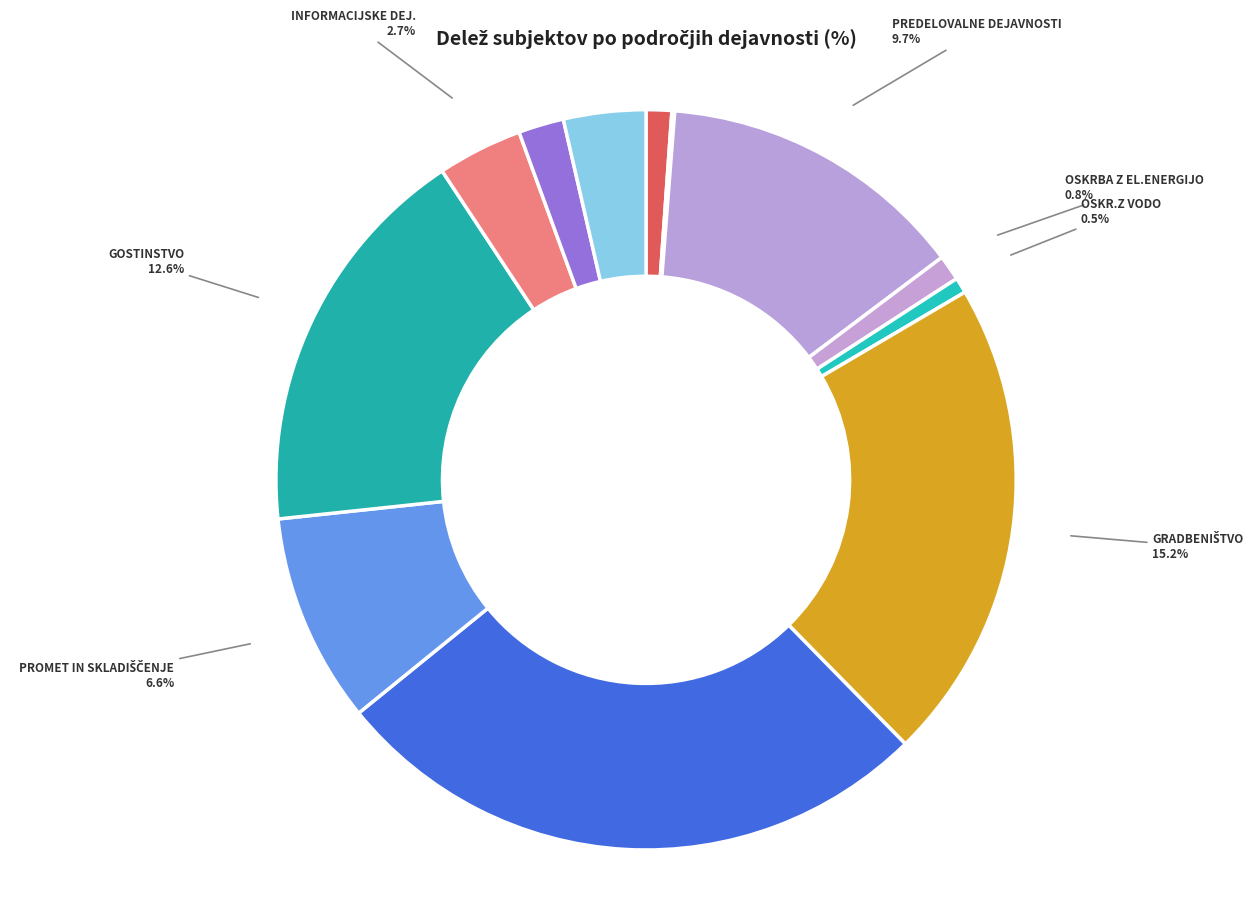

Which slice is the largest?

TRGOVINA